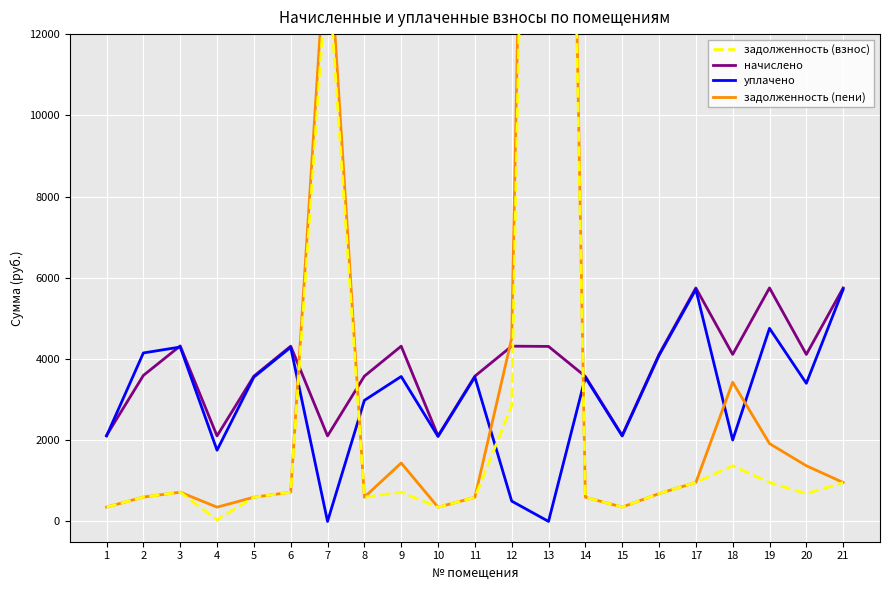

What is the total value across all series at 4?

4247.1